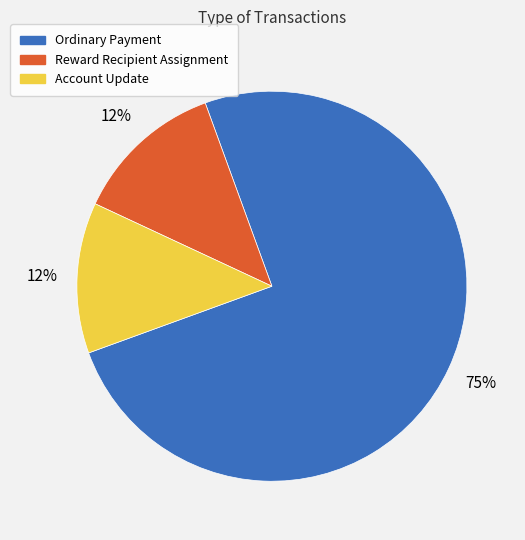

Between Reward Recipient Assignment and Ordinary Payment, which is larger?

Ordinary Payment